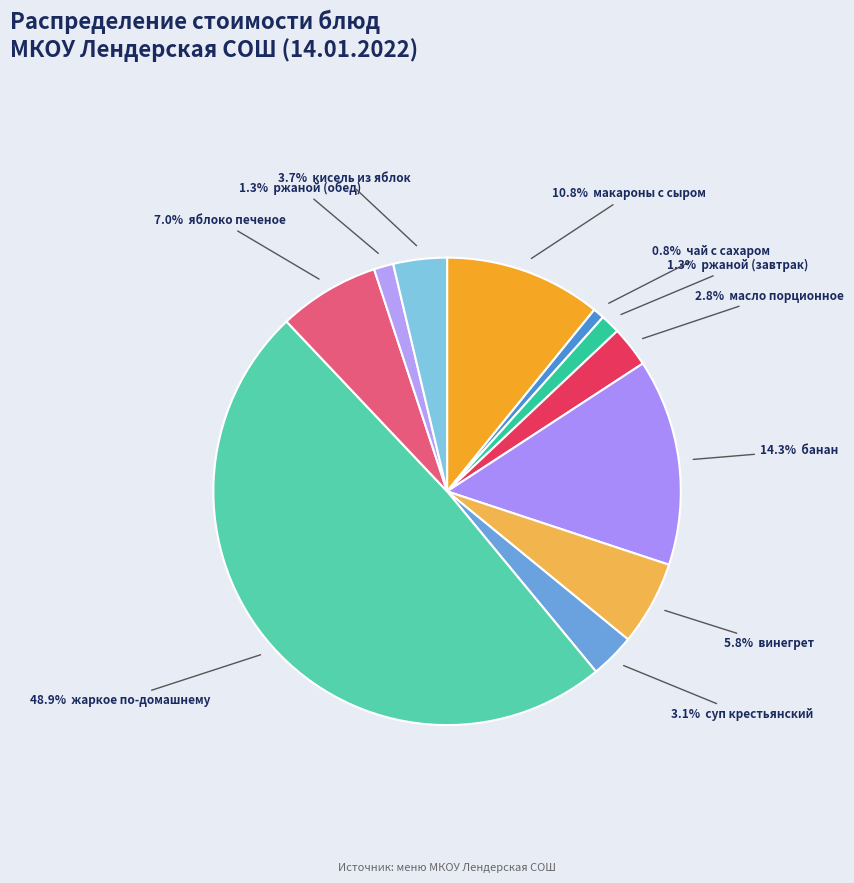

Count the number of slices in the pie.

11